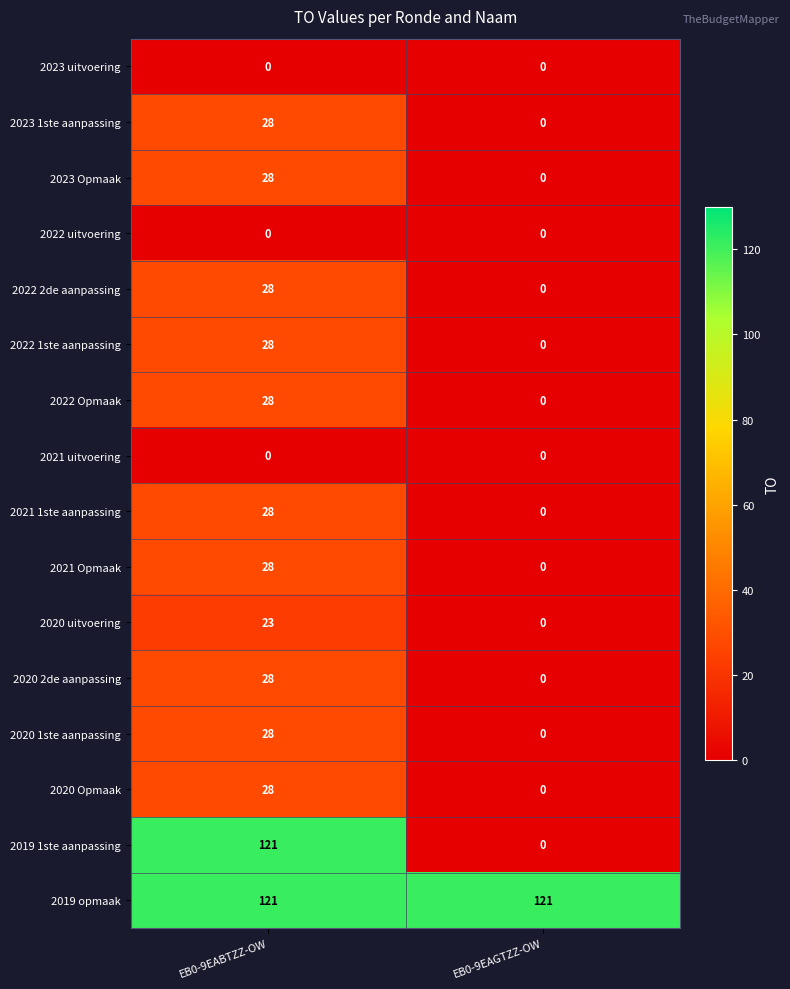

At which category is the sum across all series the highest?

EB0-9EABTZZ-OW